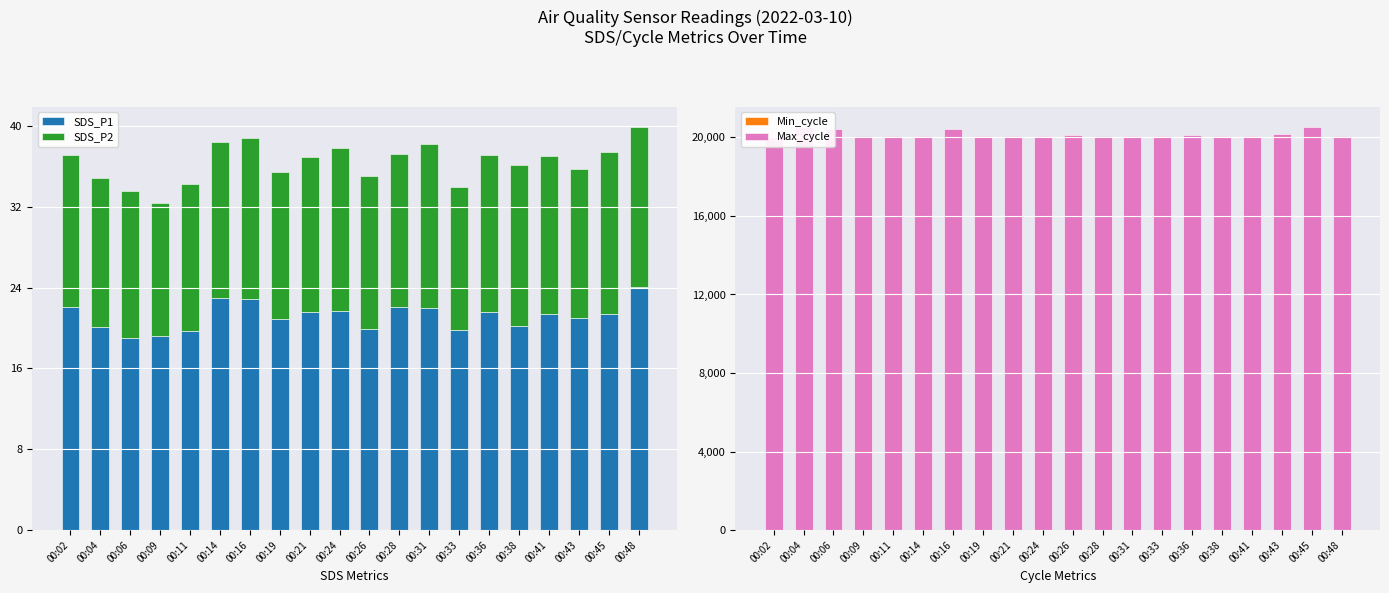

At which label does SDS_P1 reach its peak?

00:48